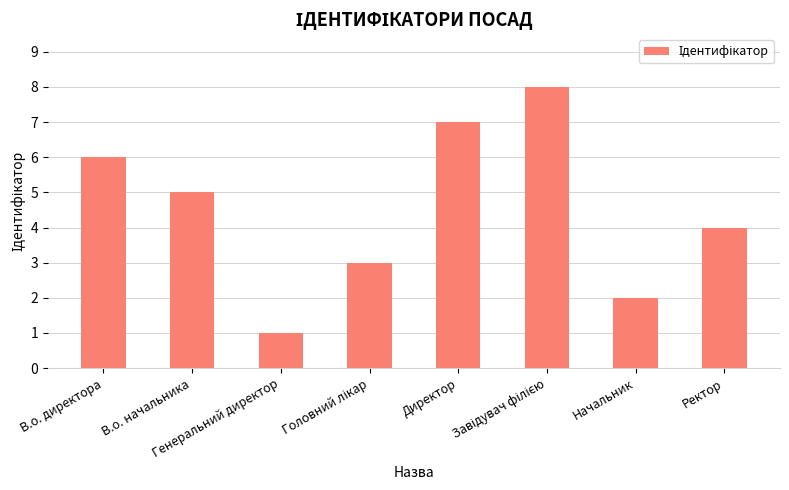

How many data points are less than 5?

4